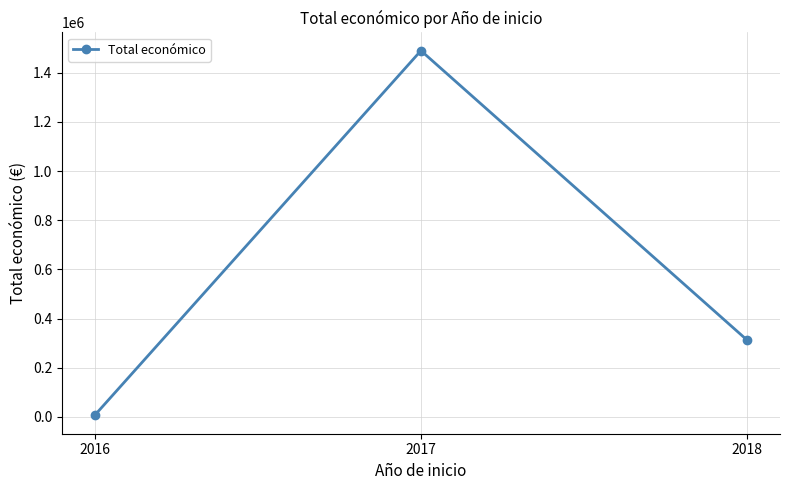

Reading right to left, what are all the values shown in this chart?

2018=311553	2017=1490069	2016=5800